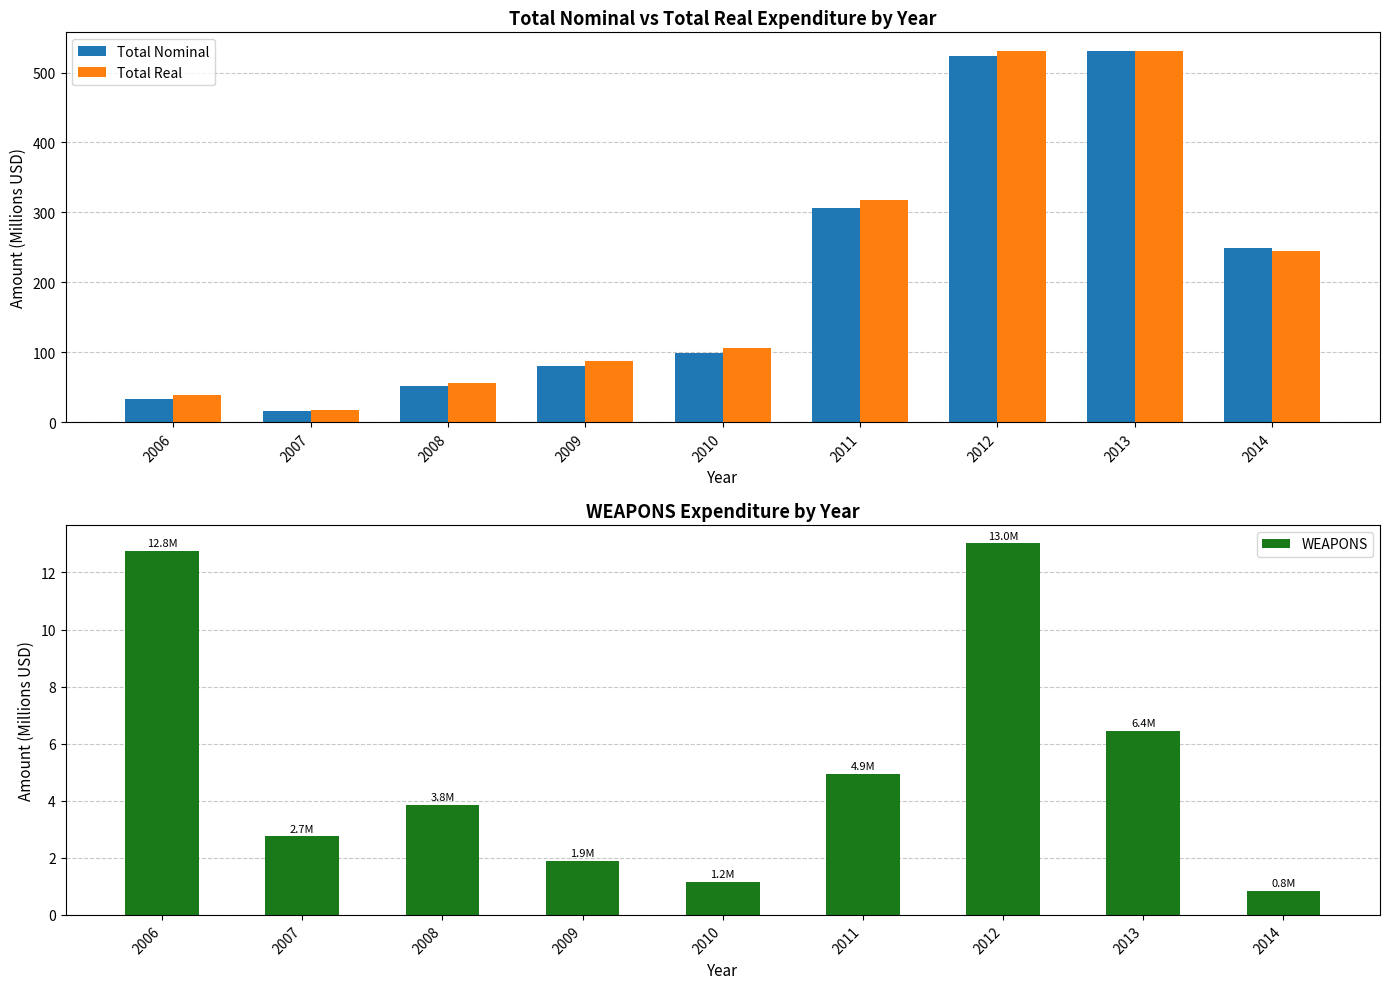

The value of WEAPONS at 2008 is 3.8. True or false?

True